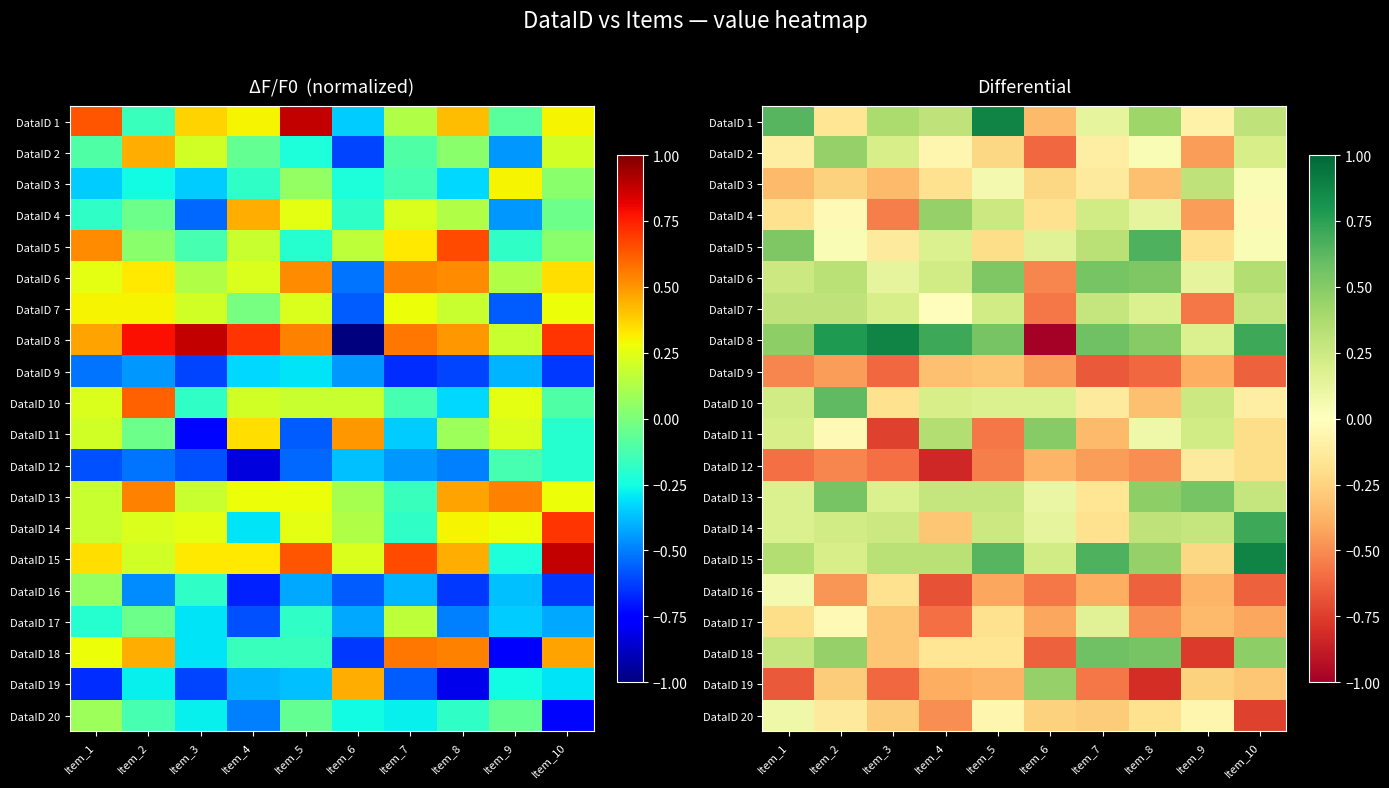

What is the difference between the maximum and minimum values in the DataID 17 series?

0.7